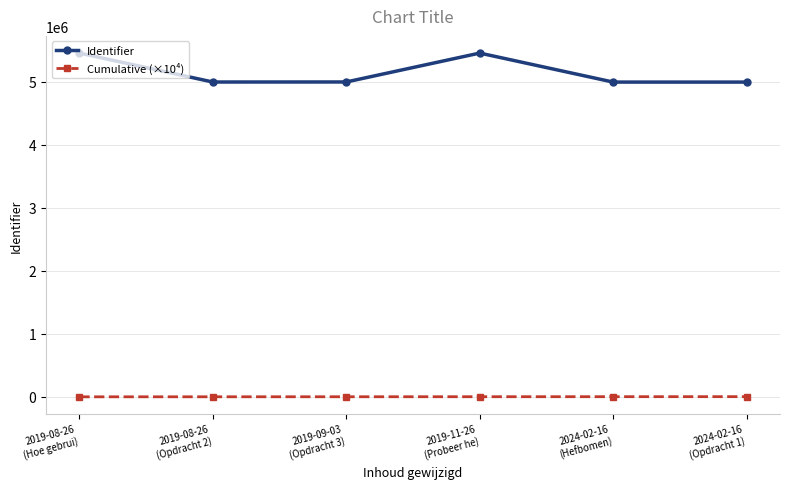

True or false: Cumulative (×10⁴) has a value of 2091.1 at 2019-11-26
(Probeer he).

True